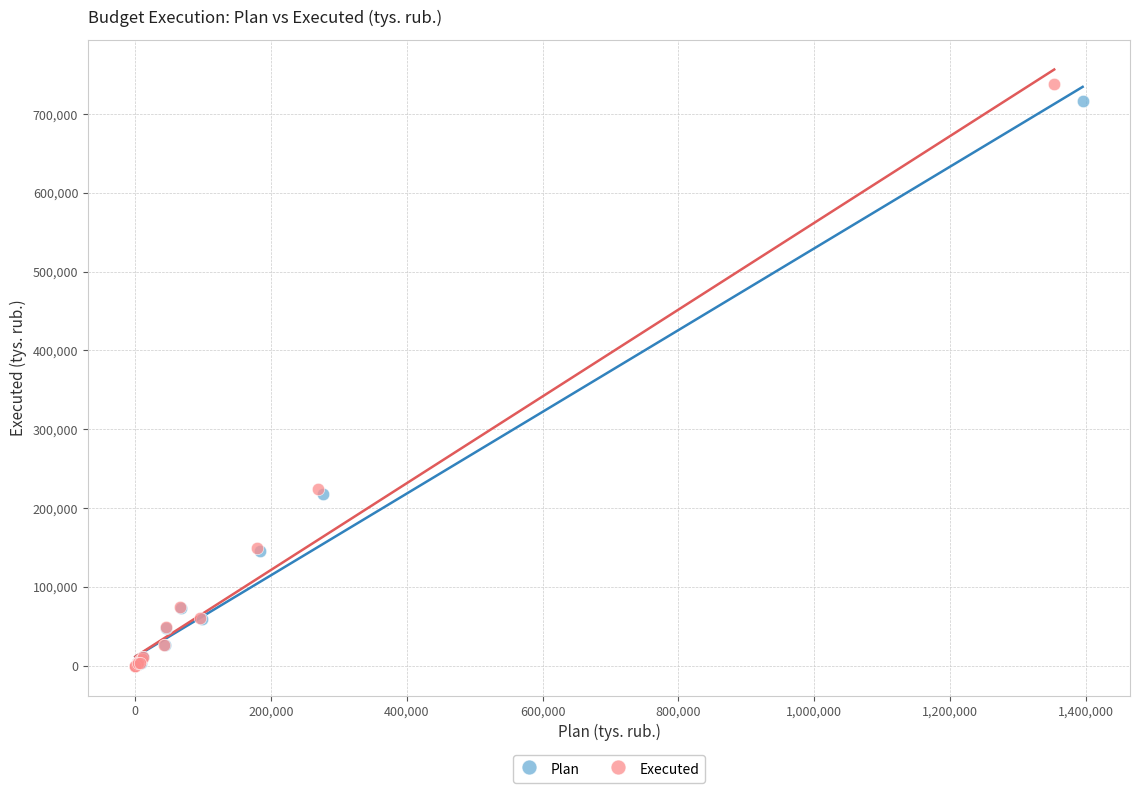

Which series has the widest spread of Y values?

Executed